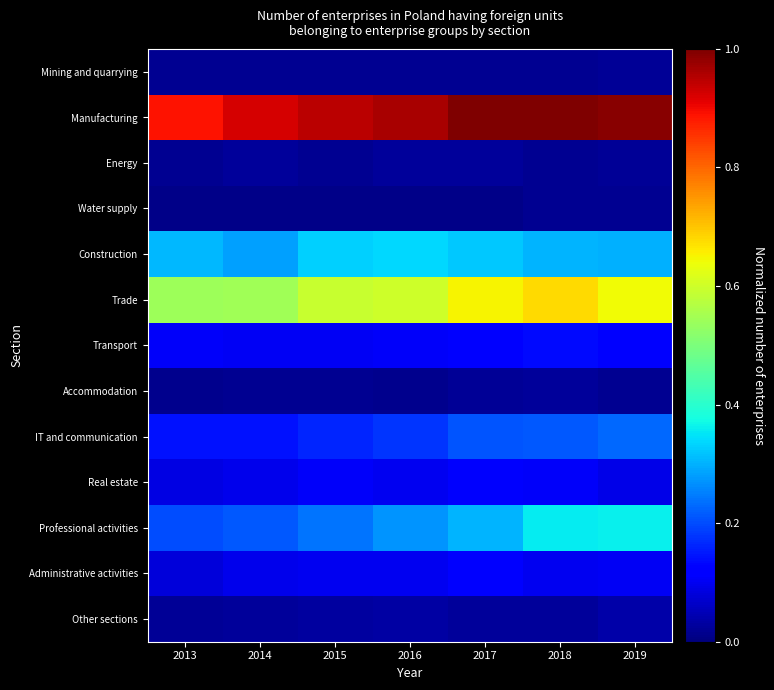

List the series in order of their peak value, lowest first.

Water supply, Mining and quarrying, Accommodation, Energy, Other sections, Real estate, Administrative activities, Transport, IT and communication, Construction, Professional activities, Trade, Manufacturing